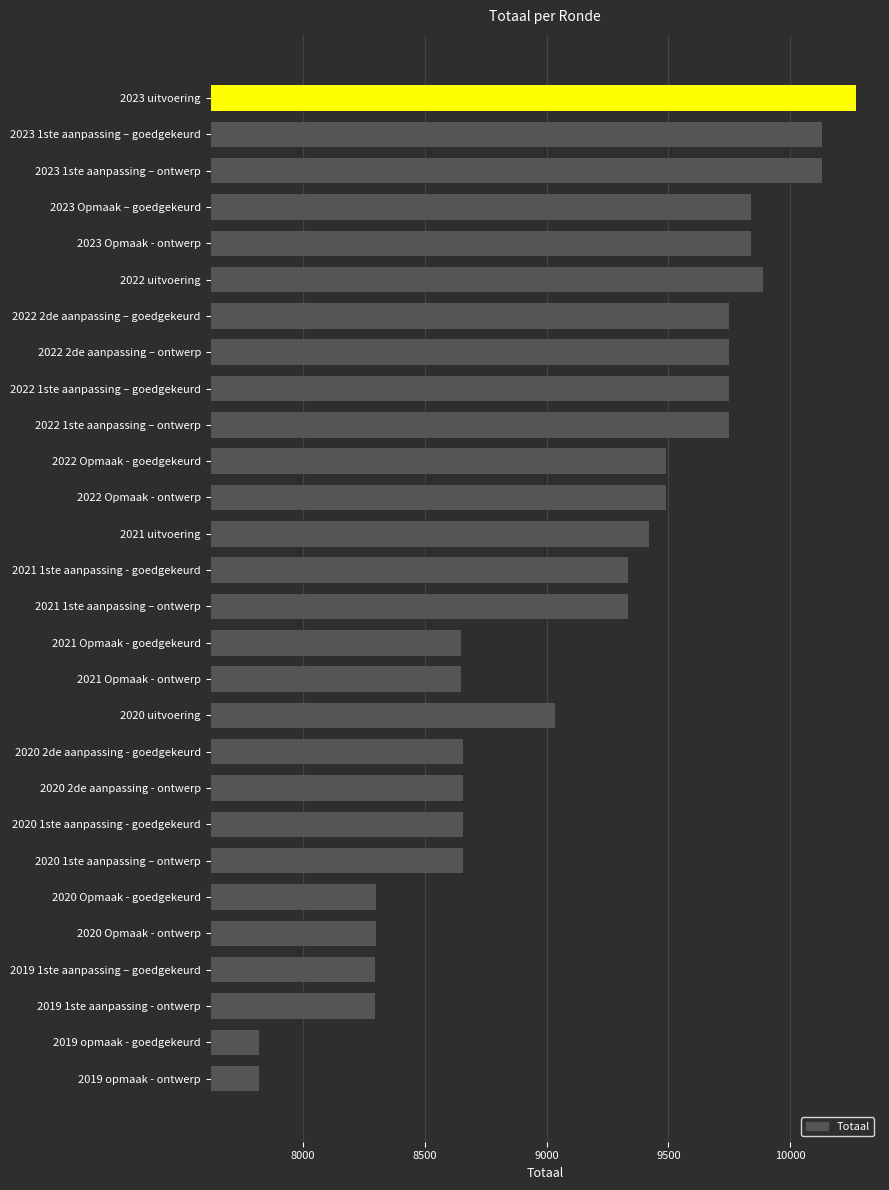

What is the change in value from 2022 1ste aanpassing – goedgekeurd to 2023 Opmaak – goedgekeurd?

+90